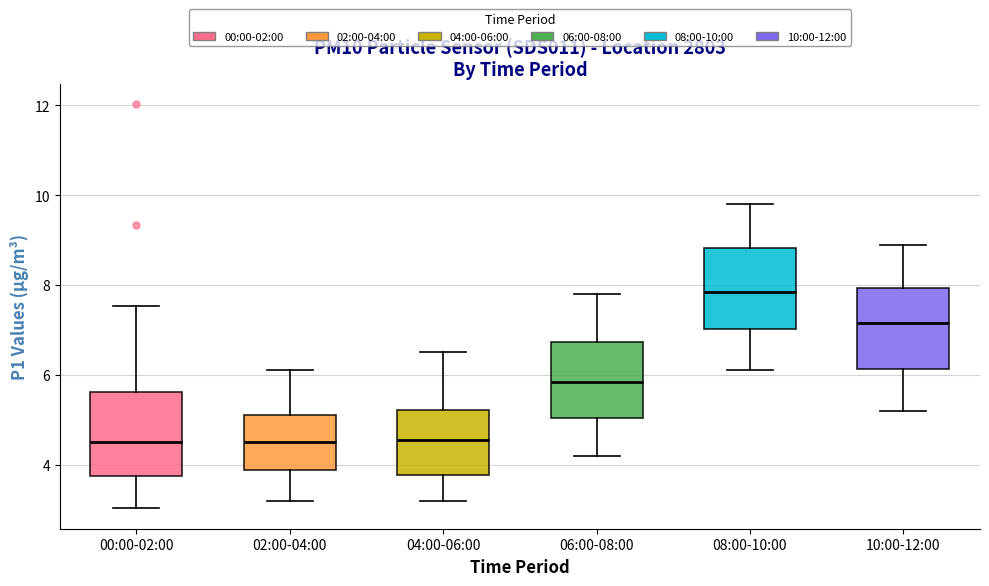

Reading left to right, transcribe this box plot: for each box, give where its median line is, the range the box spans, and where its two whiskers end, as read against the y-axis. The values are not printed on the chart, so give them approximately, as read against the axis.

00:00-02:00: median 4.6, box 3.8 to 5.6, whiskers 3.0 to 7.6
02:00-04:00: median 4.6, box 3.8 to 5.2, whiskers 3.2 to 6.2
04:00-06:00: median 4.6, box 3.8 to 5.2, whiskers 3.2 to 6.6
06:00-08:00: median 5.8, box 5.0 to 6.8, whiskers 4.2 to 7.8
08:00-10:00: median 7.8, box 7.0 to 8.8, whiskers 6.2 to 9.8
10:00-12:00: median 7.2, box 6.2 to 8.0, whiskers 5.2 to 9.0